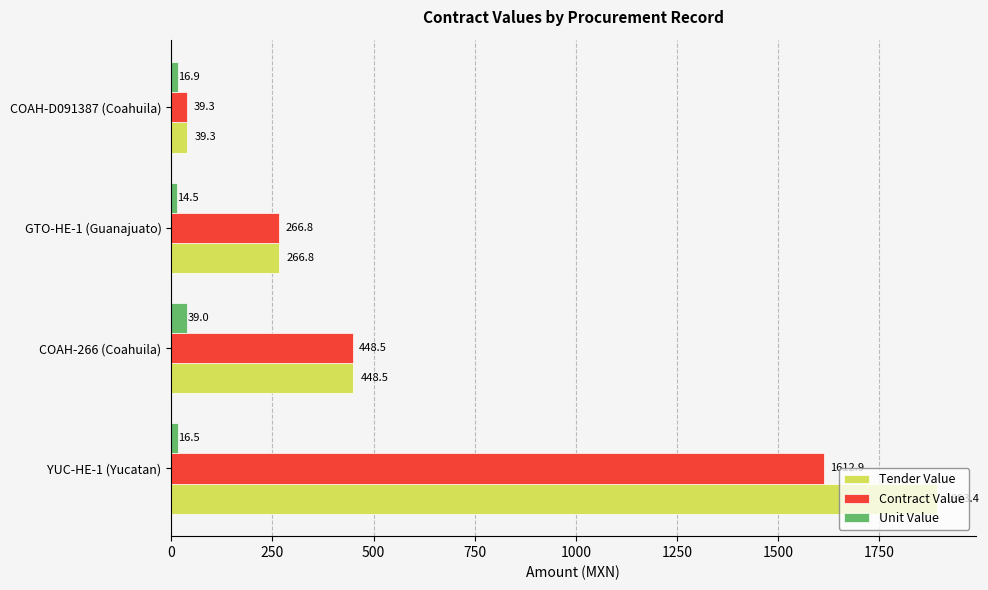

At which category does the chart reach its minimum across all series?

GTO-HE-1 (Guanajuato)